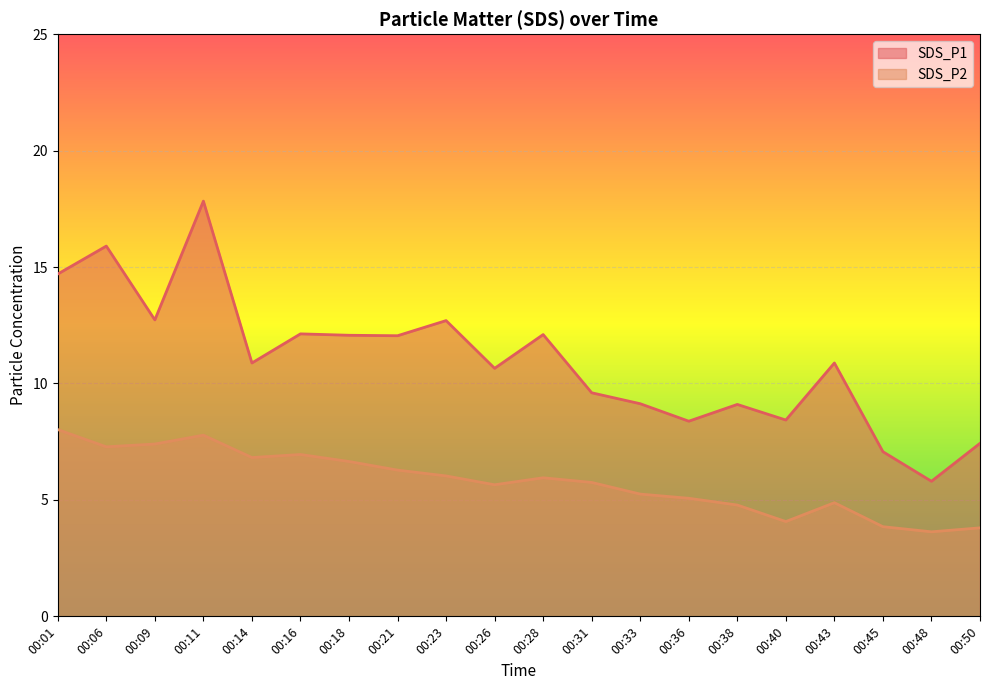

True or false: SDS_P2 has a value of 6.6 at 00:38.

False